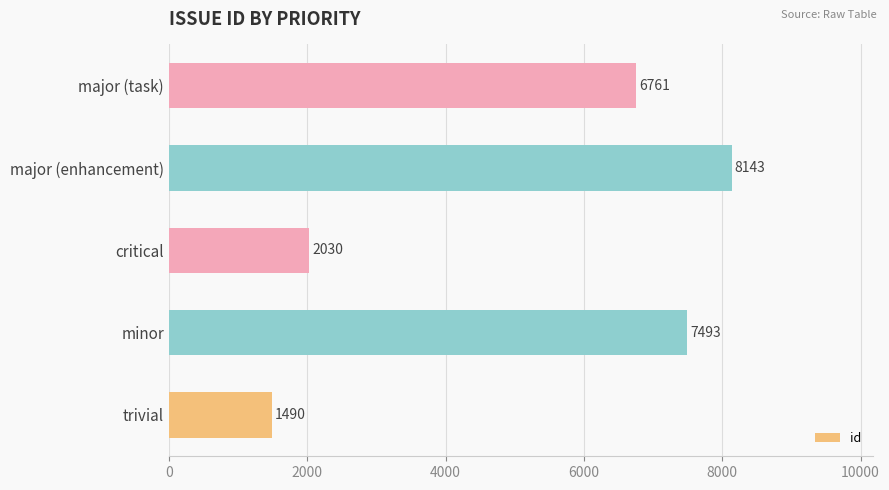

Reading top to bottom, extract all data points from this chart.

major (task)=6761	major (enhancement)=8143	critical=2030	minor=7493	trivial=1490